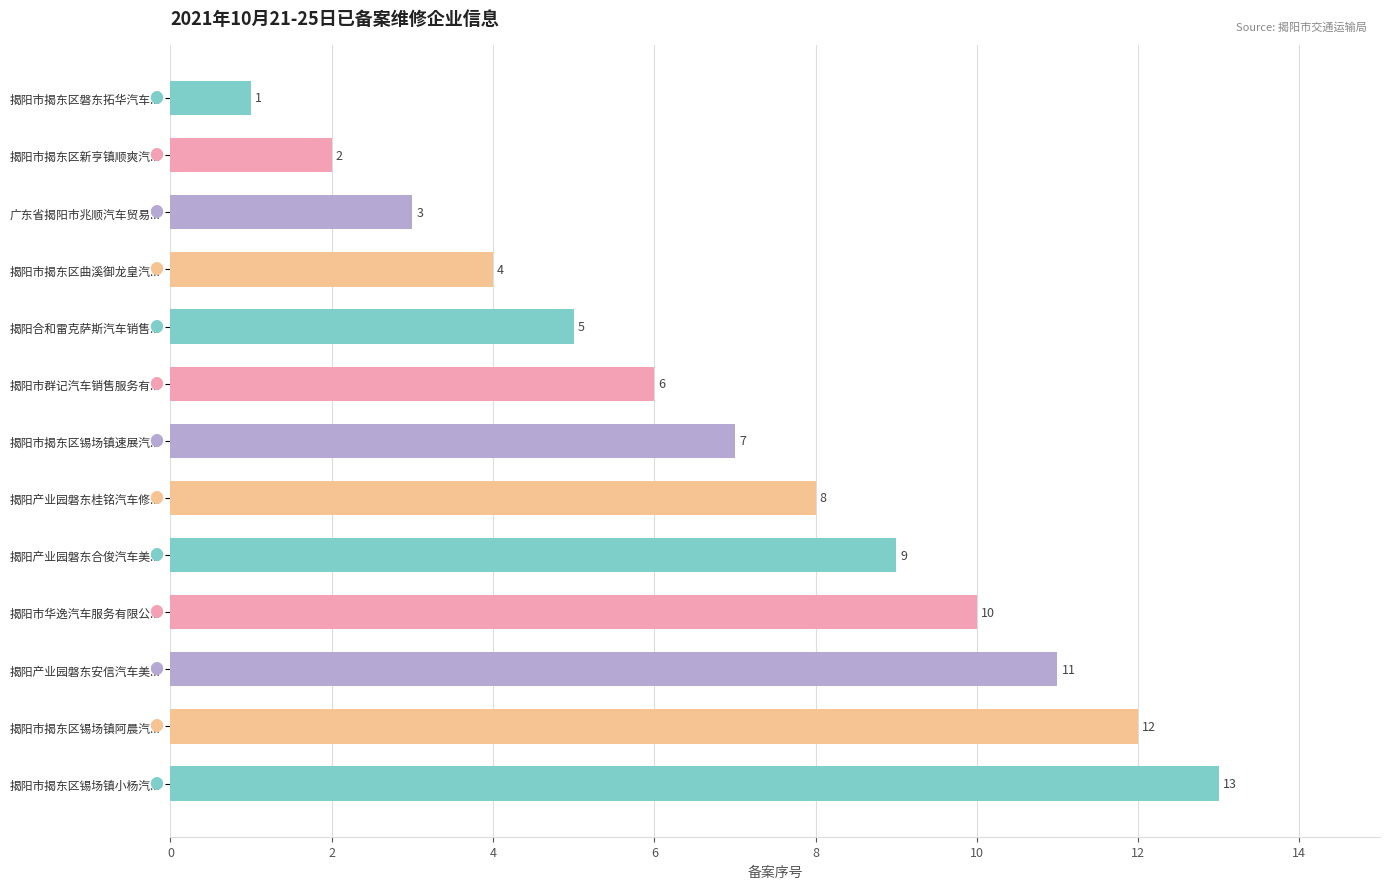

How many data points does each series have?

13